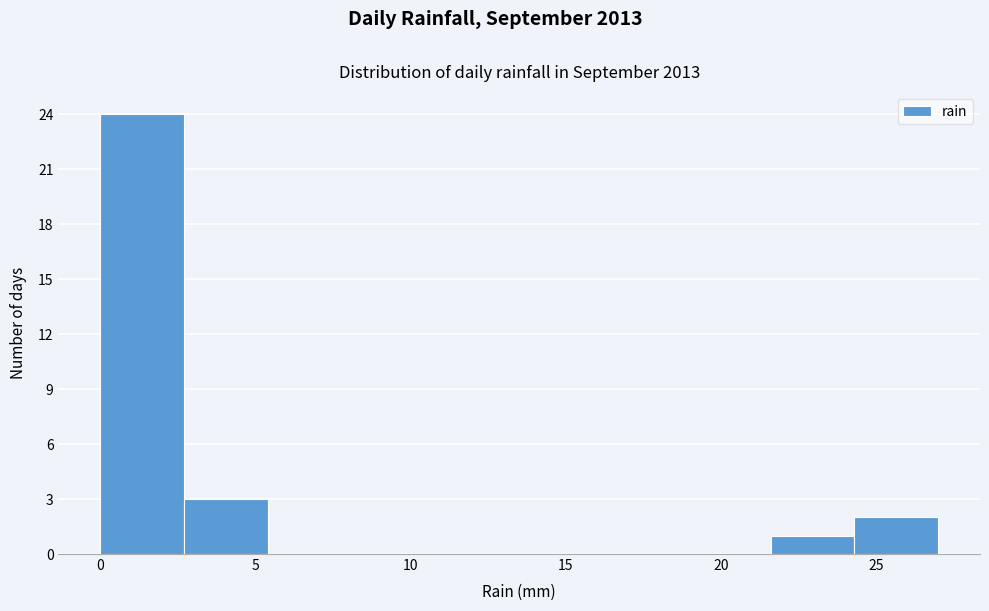

How tall is the bar that spans 24.3 to 27.0 on the x-axis? Neither the bar edges nor the heights are printed on the chart, so give them approximately, as read against the axes.

2